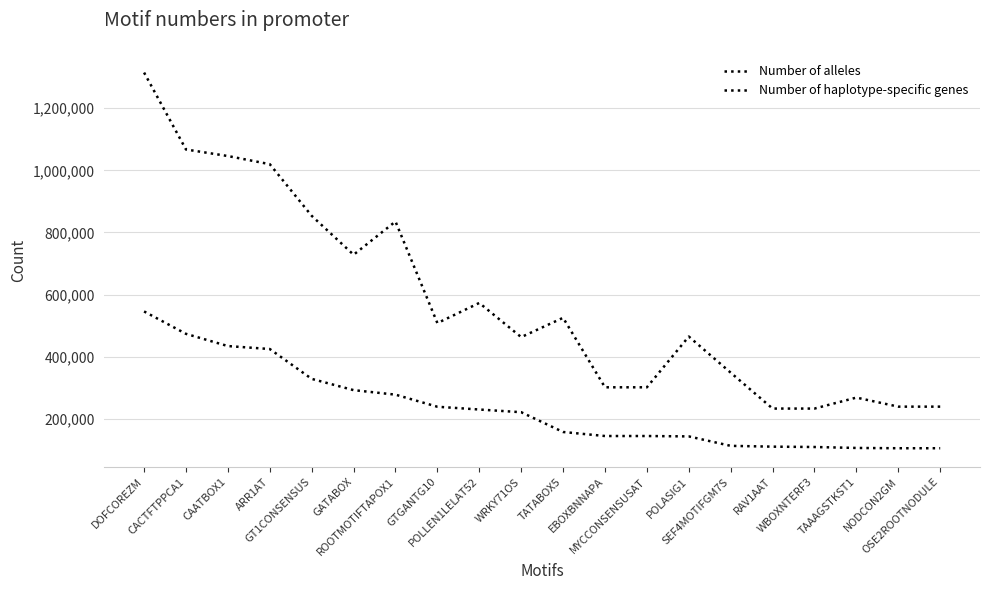

At which category is the sum across all series the highest?

DOFCOREZM